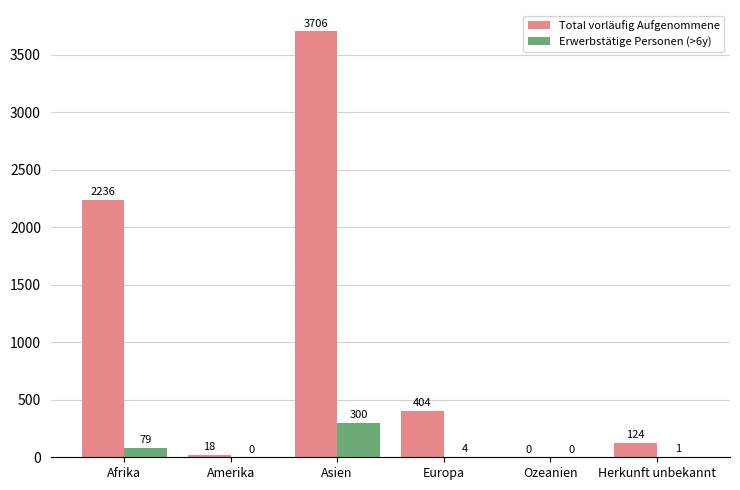

Between Ozeanien and Herkunft unbekannt, which series saw the biggest shift?

Total vorläufig Aufgenommene